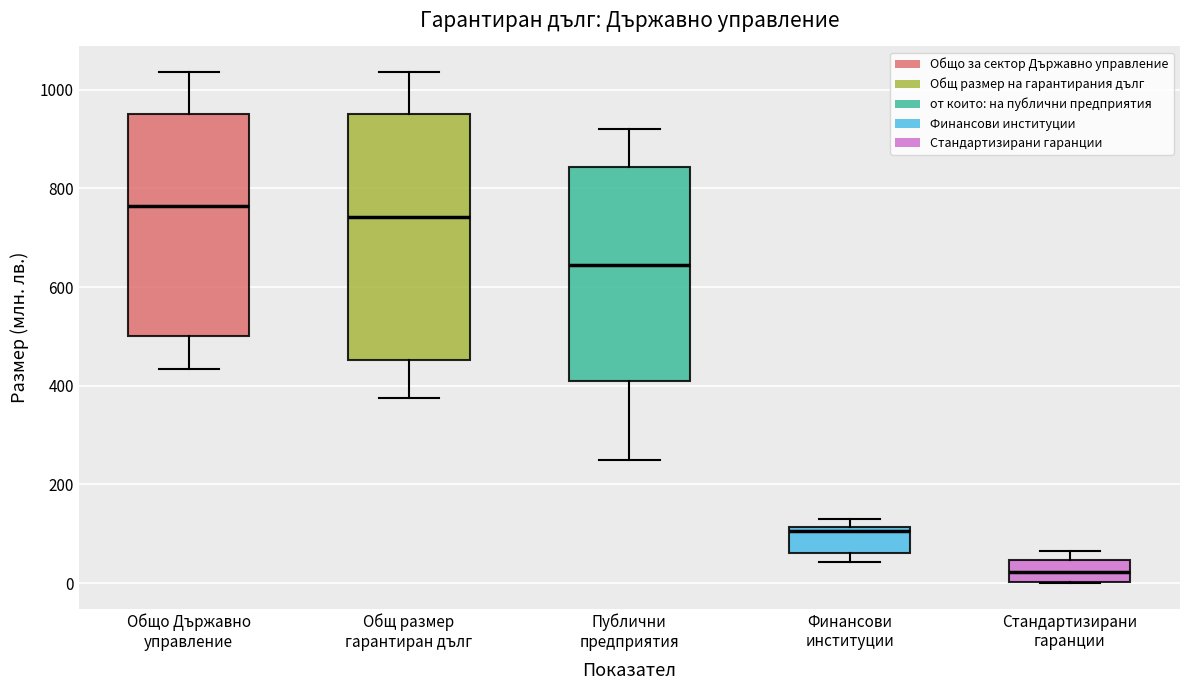

Comparing the boxes themselves (not the whiskers), which one is the tallest?

Общ размер гарантиран дълг